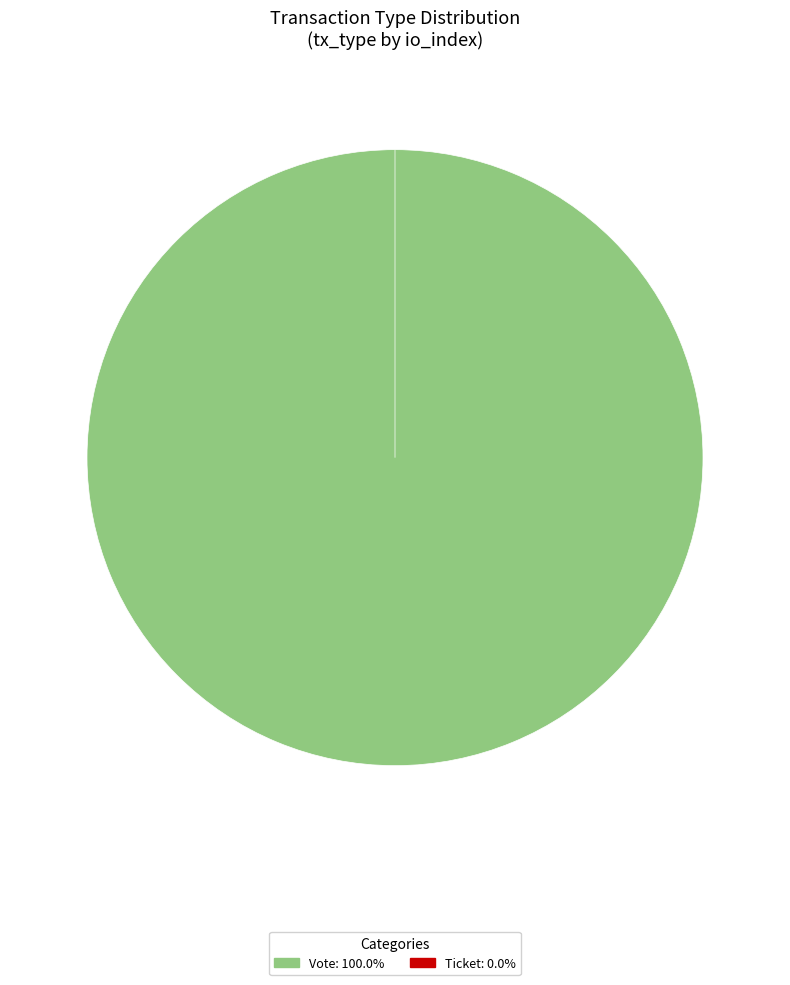

How many segments does this pie chart have?

2